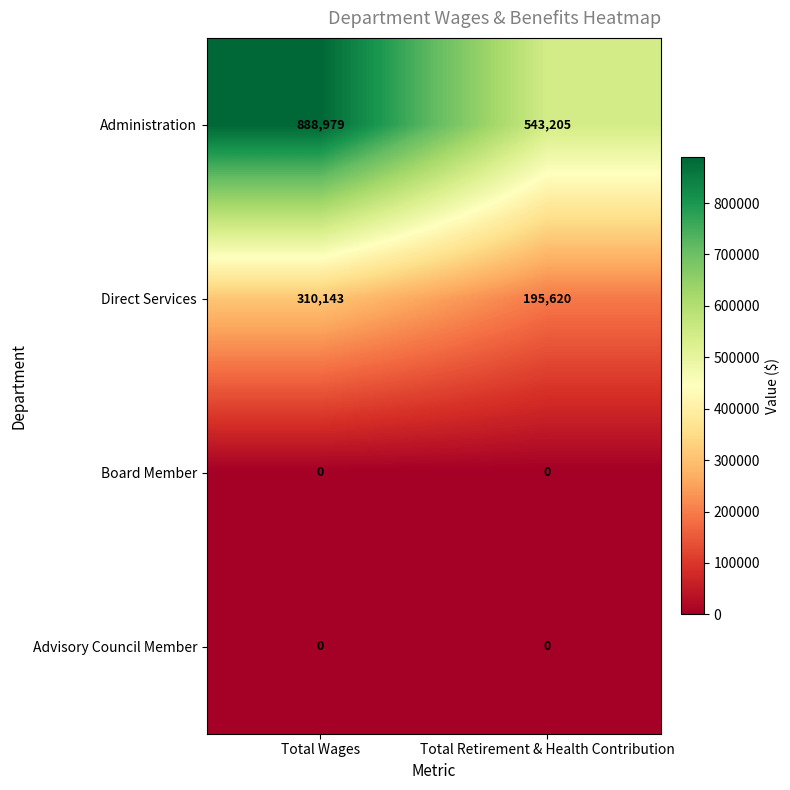

Is it true that Administration equals 543205 at Total Retirement & Health Contribution?

True